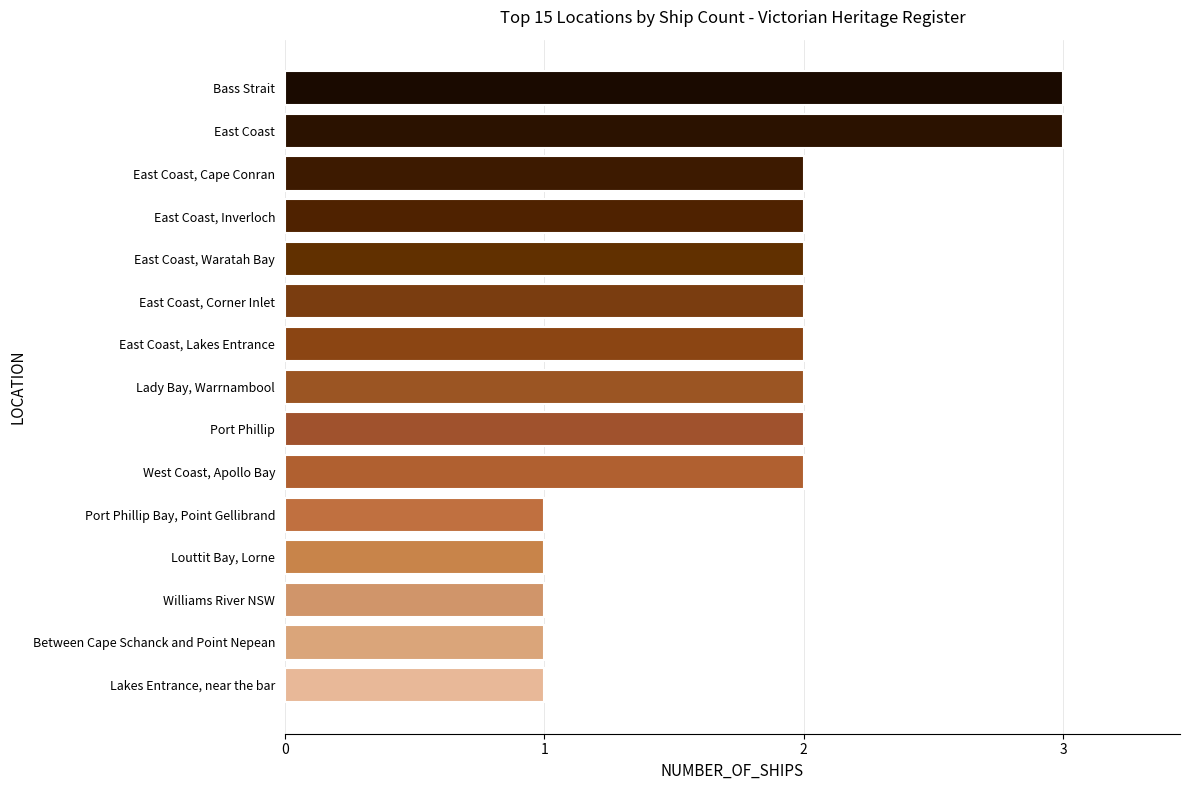

Reading bottom to top, extract all data points from this chart.

Lakes Entrance, near the bar=1	Between Cape Schanck and Point Nepean=1	Williams River NSW=1	Louttit Bay, Lorne=1	Port Phillip Bay, Point Gellibrand=1	West Coast, Apollo Bay=2	Port Phillip=2	Lady Bay, Warrnambool=2	East Coast, Lakes Entrance=2	East Coast, Corner Inlet=2	East Coast, Waratah Bay=2	East Coast, Inverloch=2	East Coast, Cape Conran=2	East Coast=3	Bass Strait=3